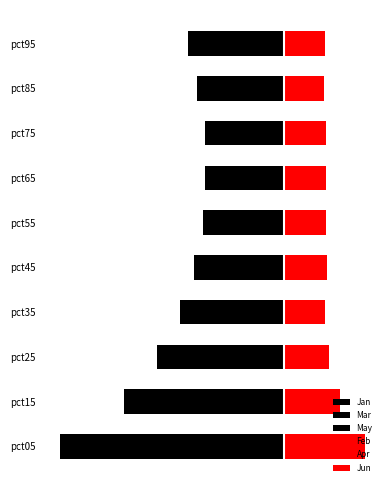

Reading left to right, what are all the values shown in this chart?

Jan: -5.7	-4.1	-3.2	-2.3	-1.8	-1.5	-1.4	-1.4	-1.6	-1.4
Mar: -1.4	-1.0	-0.8	-0.8	-0.8	-0.8	-0.8	-0.8	-0.8	-1.2
May: -0.7	-0.5	-0.5	-0.5	-0.5	-0.6	-0.6	-0.6	-0.6	-0.7
Feb: 1.4	1.2	0.9	0.8	0.8	0.7	0.7	0.8	0.7	0.8
Apr: 0.1	0.0	0.0	0.0	0.0	0.1	0.1	0.1	0.1	0.1
Jun: 1.4	0.8	0.7	0.6	0.7	0.7	0.7	0.7	0.6	0.6